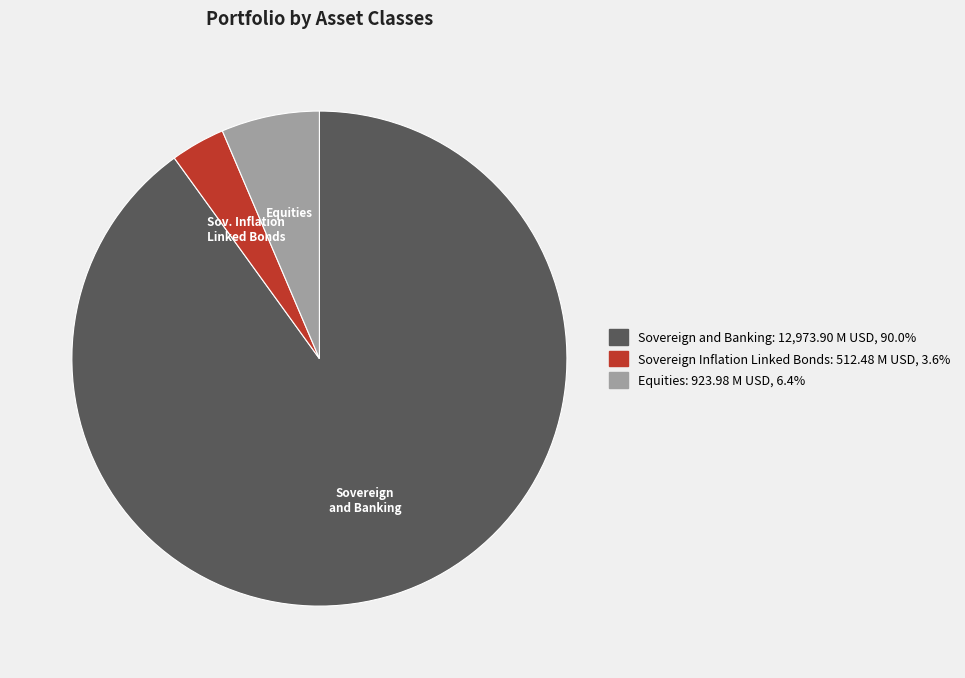

Is there any slice that represents more than half of the pie?

Yes